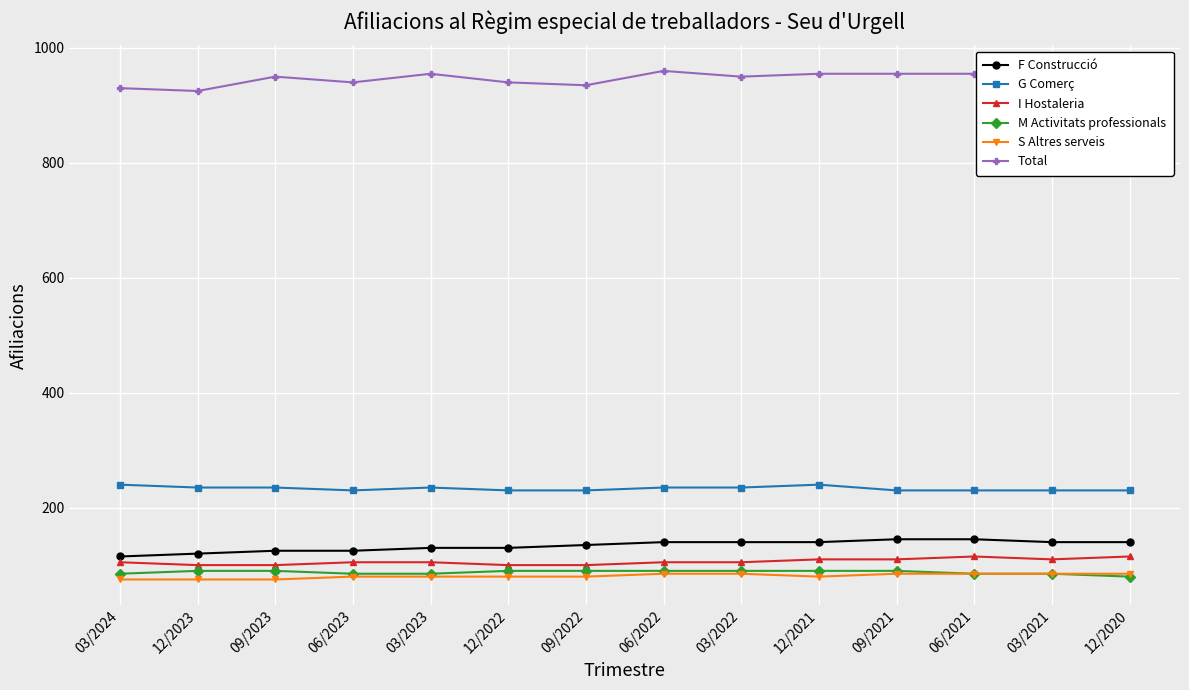

Is the value of Total at 12/2022 greater than the value of S Altres serveis at 03/2023?

Yes